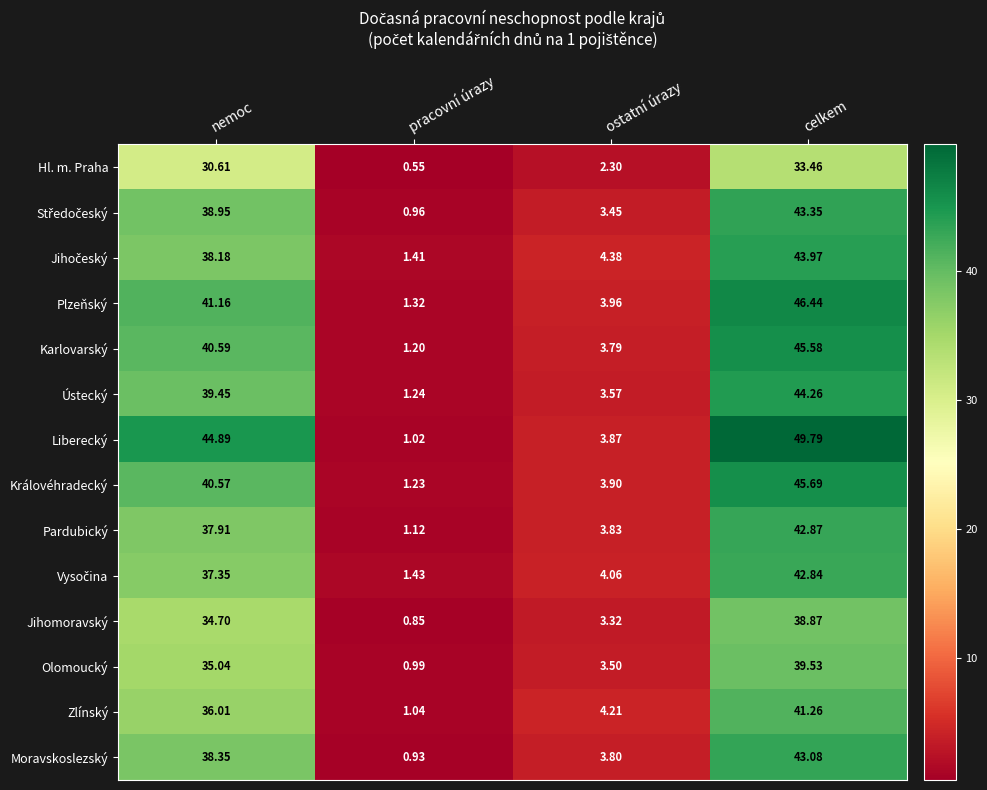

How many categories are shown in the chart?

4